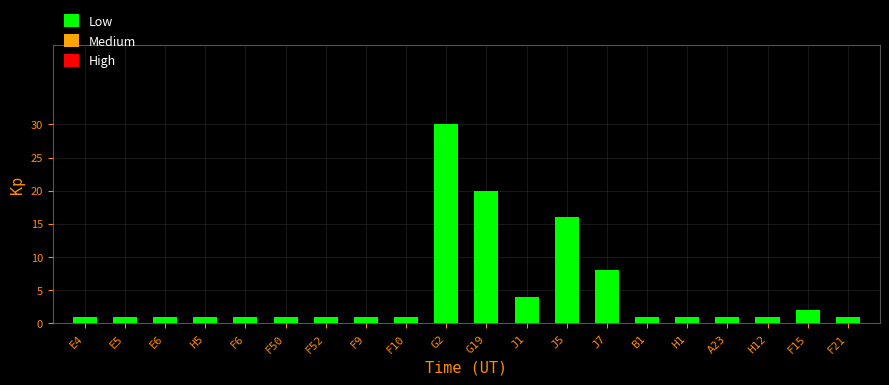

What is the ratio of the value at H12 to the value at E6?

1.0